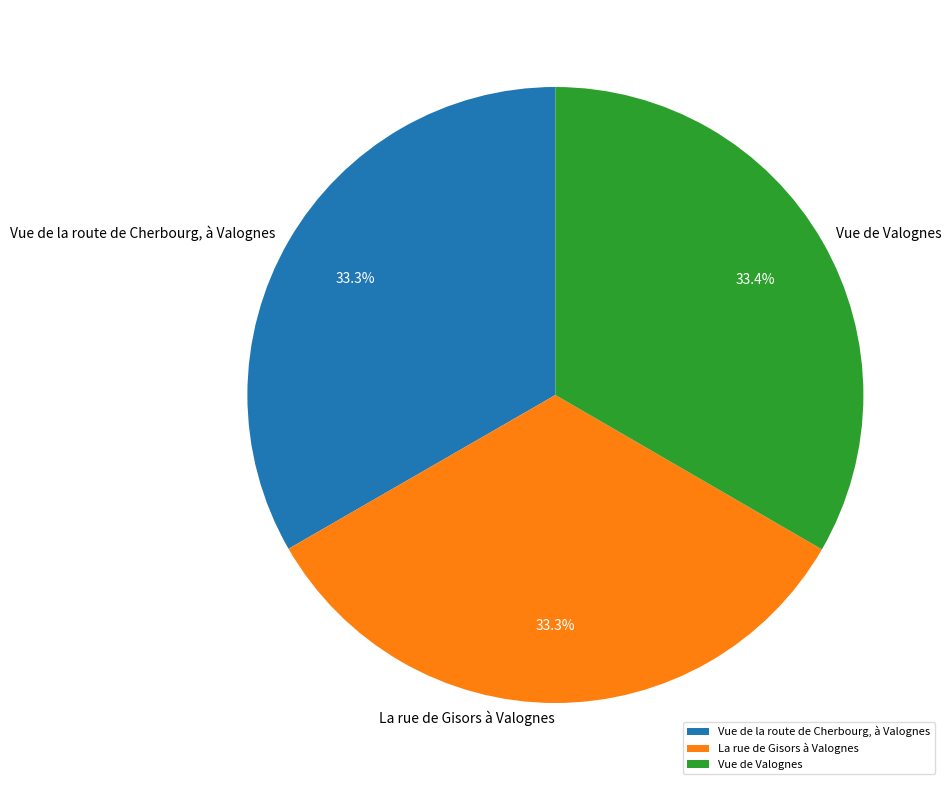

What is the ratio of the value at Vue de Valognes to the value at Vue de la route de Cherbourg, à Valognes?

1.0